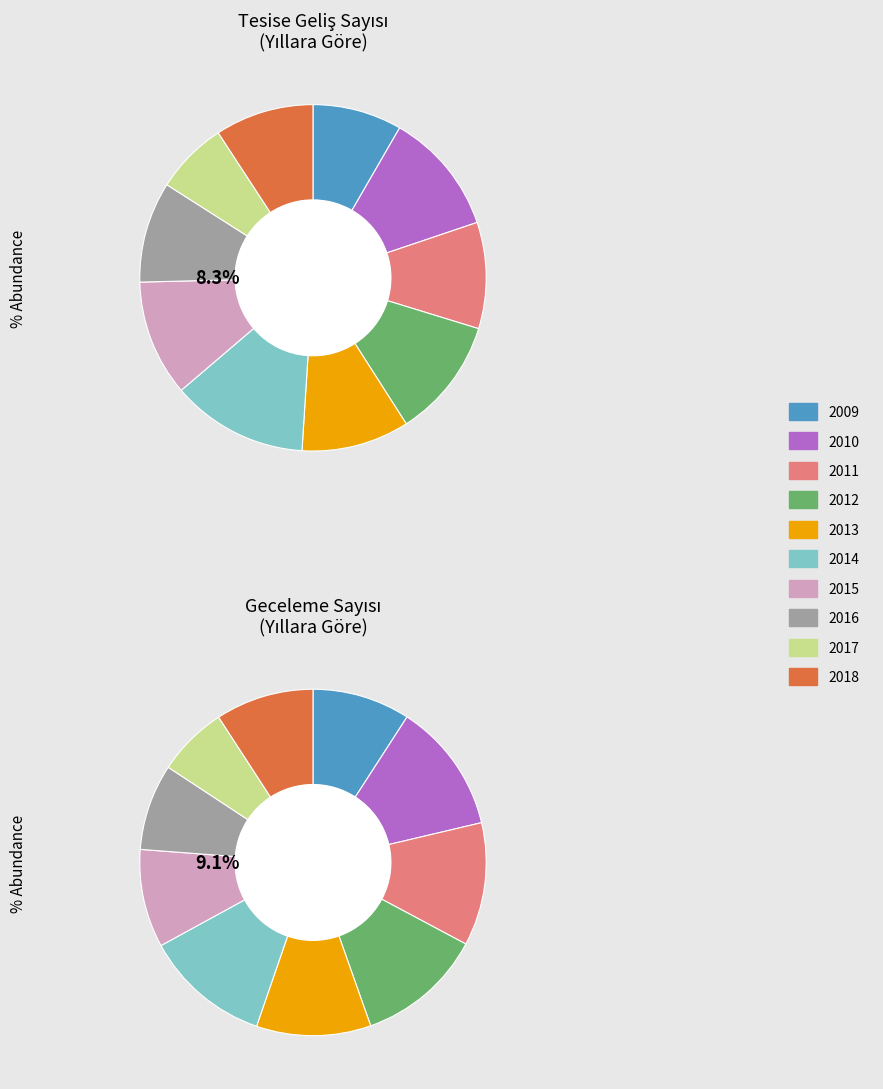

To the nearest percent, what is the average slice percentage?

10%